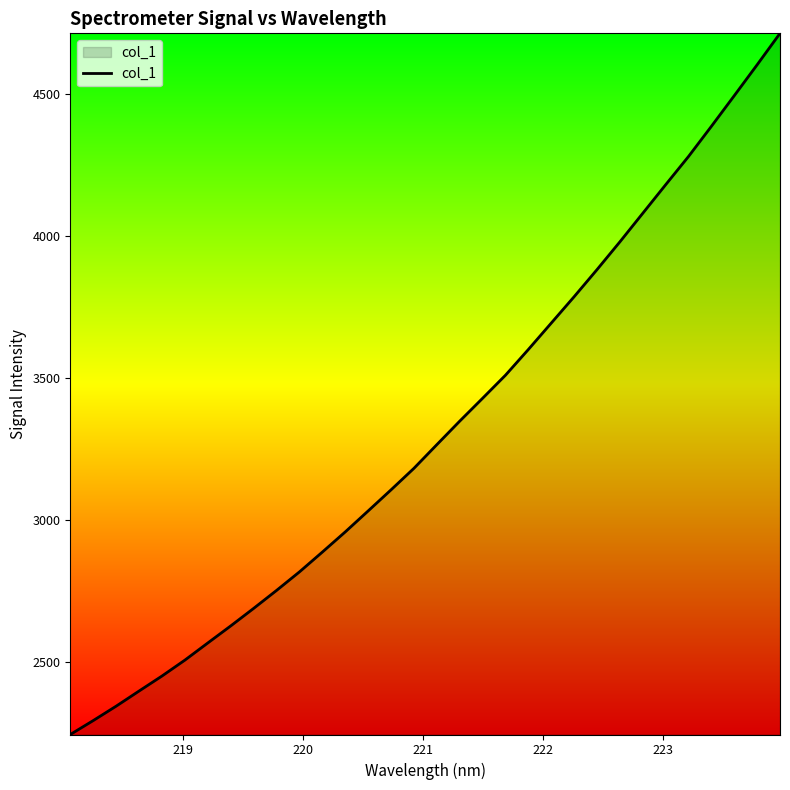

What is the minimum value shown in the chart?

2246.5